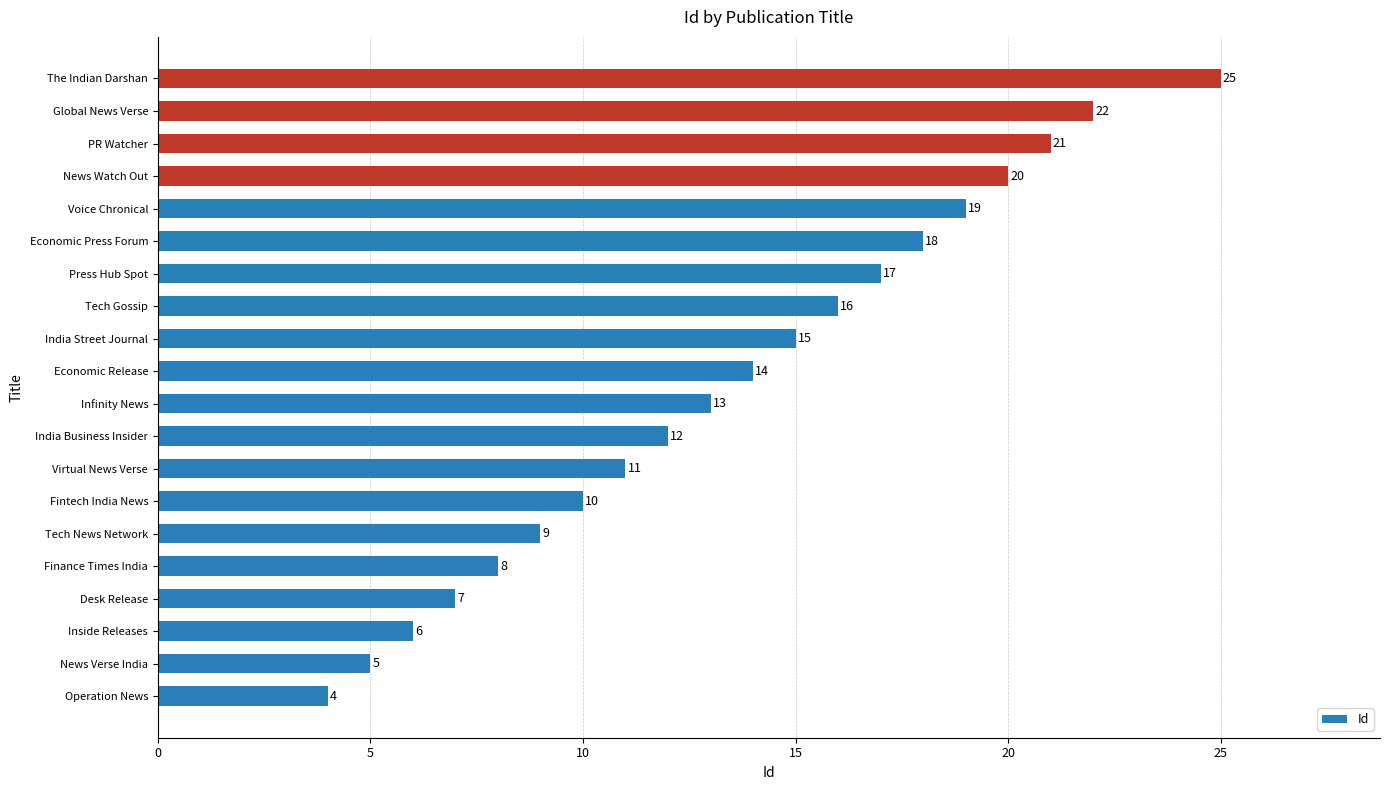

Rank the categories by value from highest to lowest.

The Indian Darshan, Global News Verse, PR Watcher, News Watch Out, Voice Chronical, Economic Press Forum, Press Hub Spot, Tech Gossip, India Street Journal, Economic Release, Infinity News, India Business Insider, Virtual News Verse, Fintech India News, Tech News Network, Finance Times India, Desk Release, Inside Releases, News Verse India, Operation News